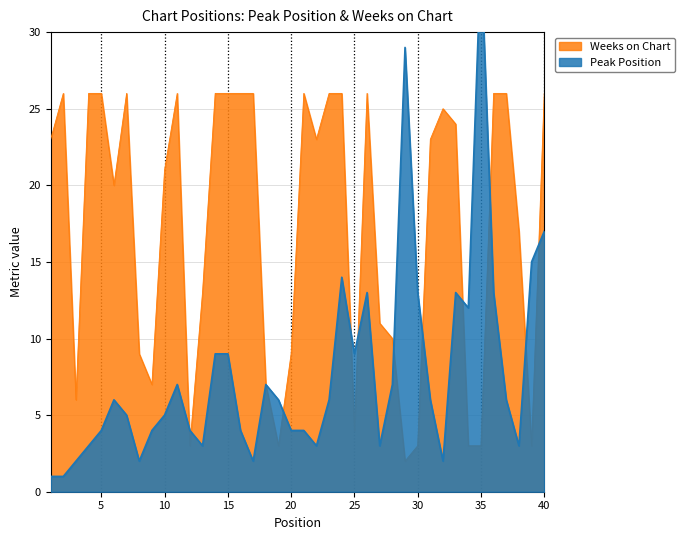

How many times do Weeks on Chart and Peak Position cross each other?

11